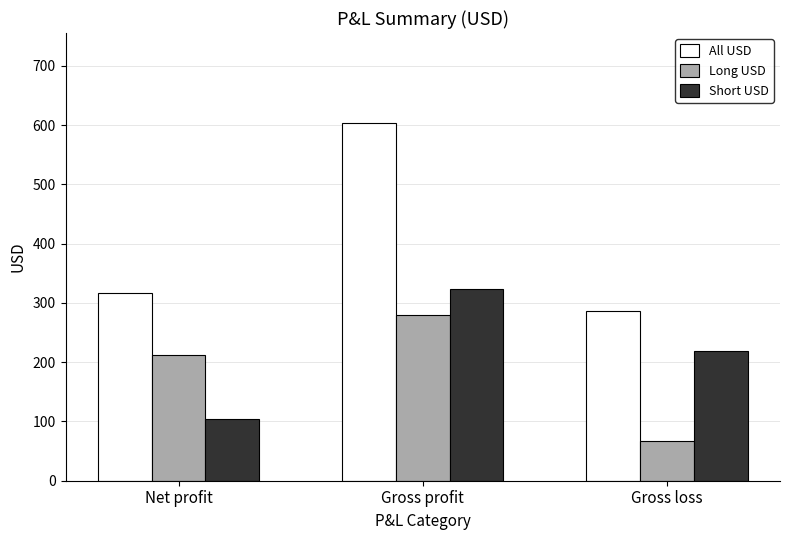

Where does the All USD series first go above 317?

Net profit